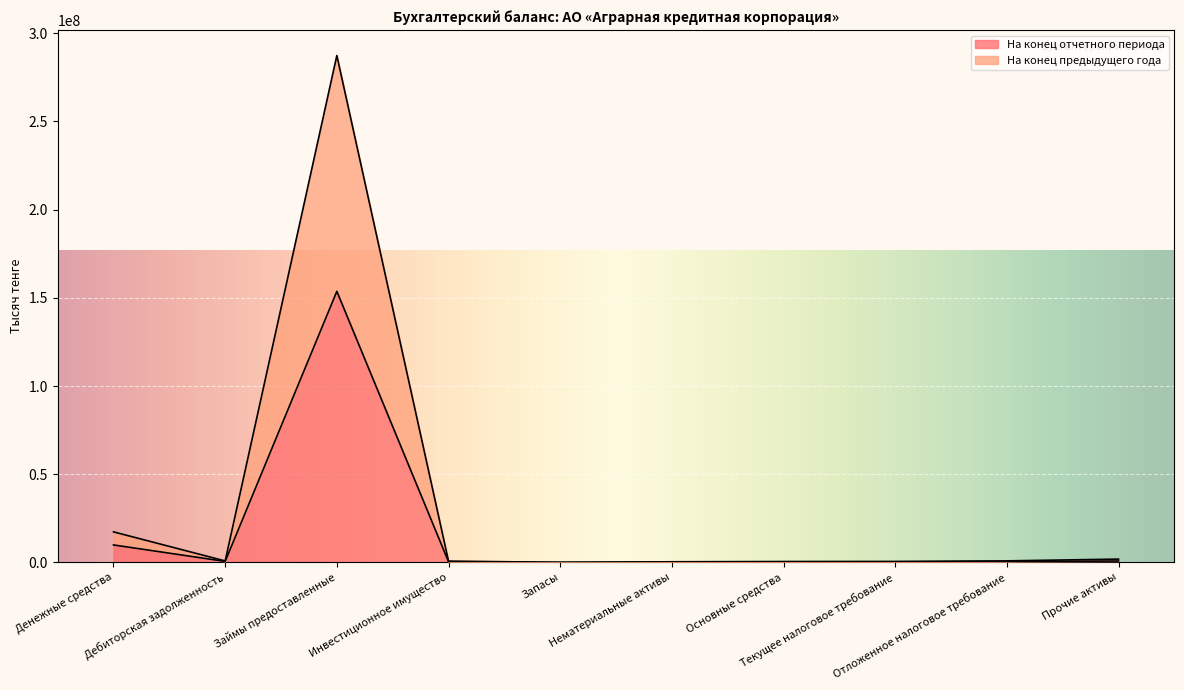

Read the На конец отчетного периода value at Дебиторская задолженность, to the nearest 100.

535500